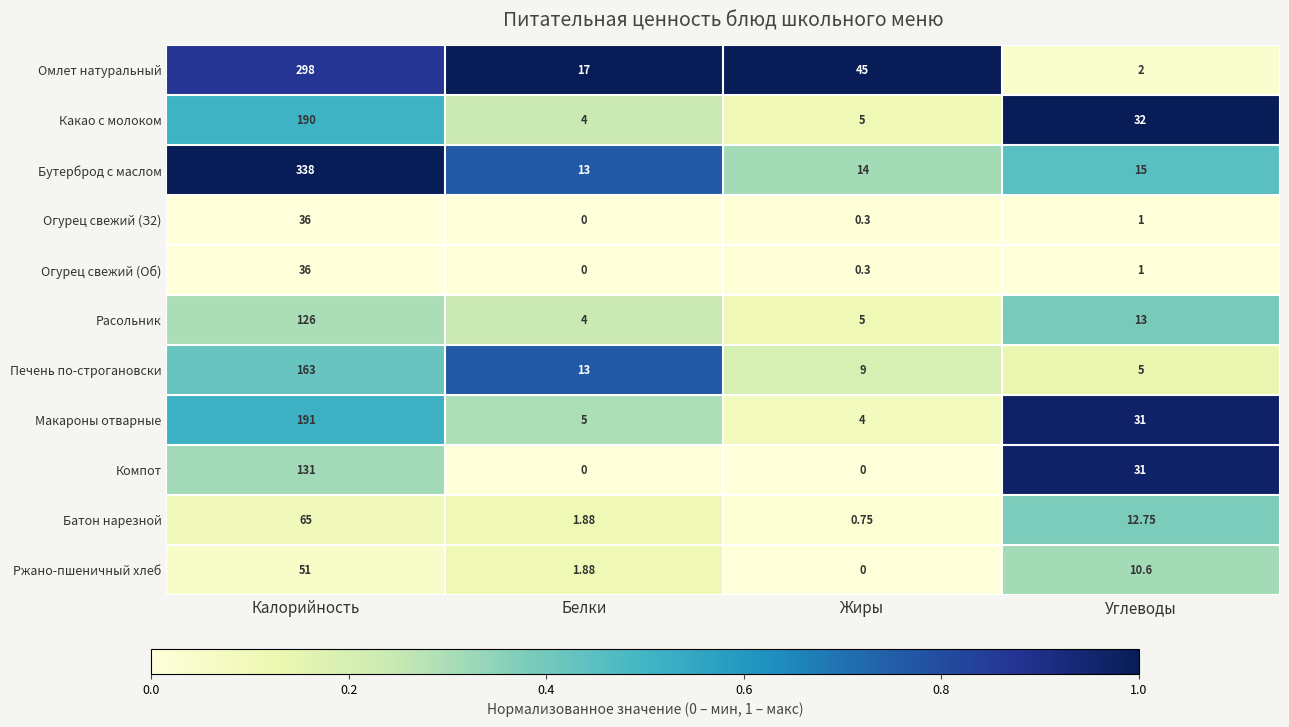

At which category is the sum across all series the highest?

Калорийность